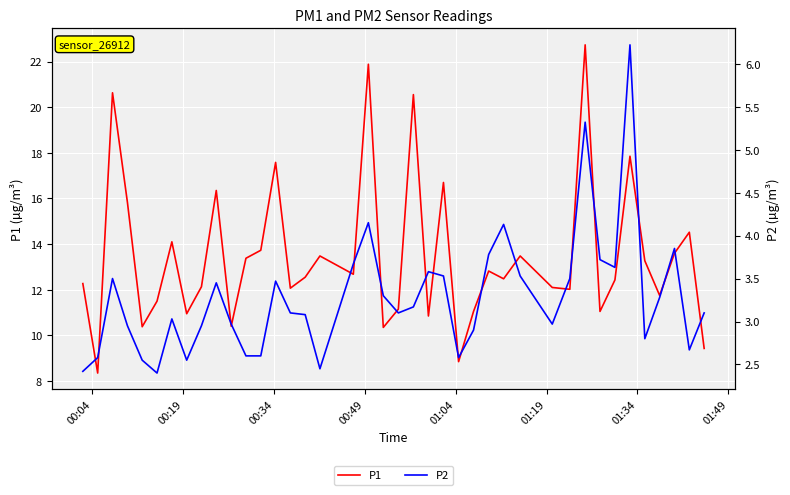

What is the highest value of the P1 series?

22.7